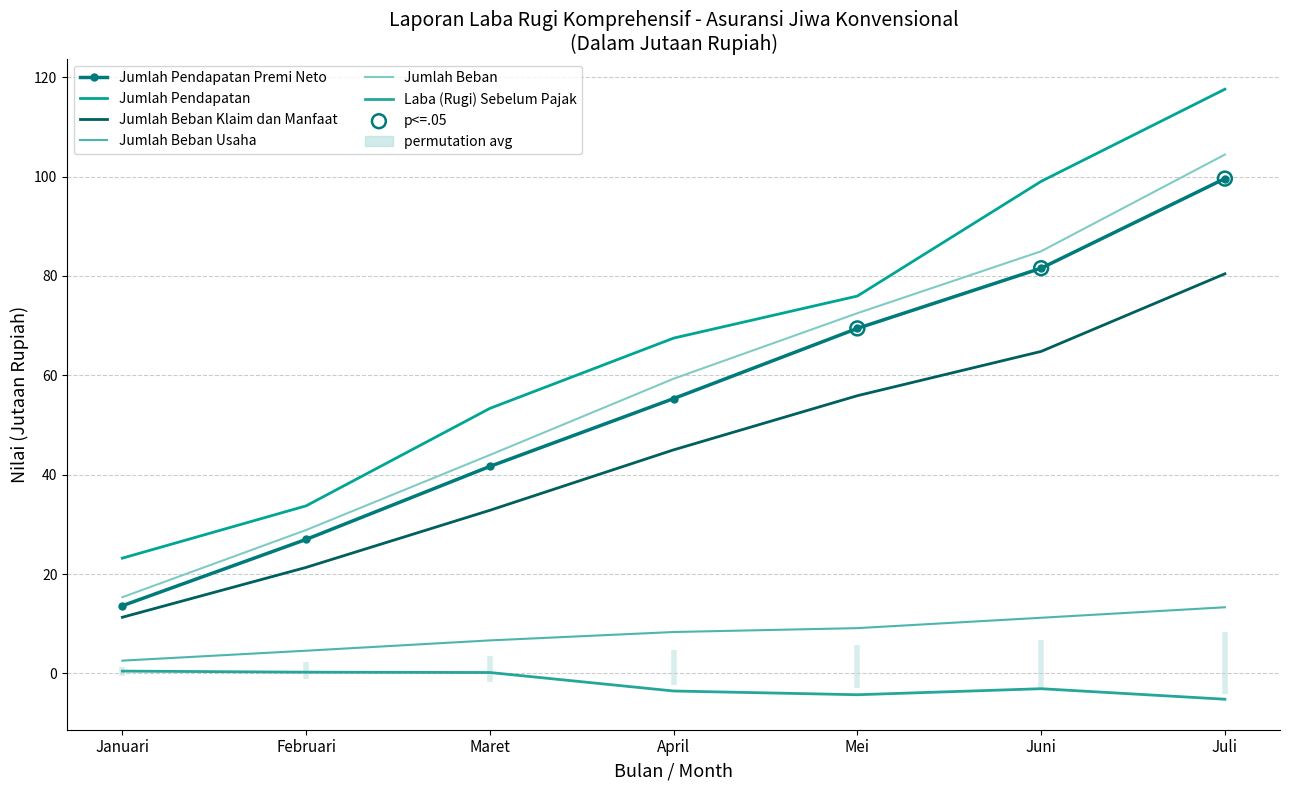

What are all the series names shown in the legend?

Jumlah Pendapatan Premi Neto, Jumlah Pendapatan, Jumlah Beban Klaim dan Manfaat, Jumlah Beban Usaha, Jumlah Beban, Laba (Rugi) Sebelum Pajak